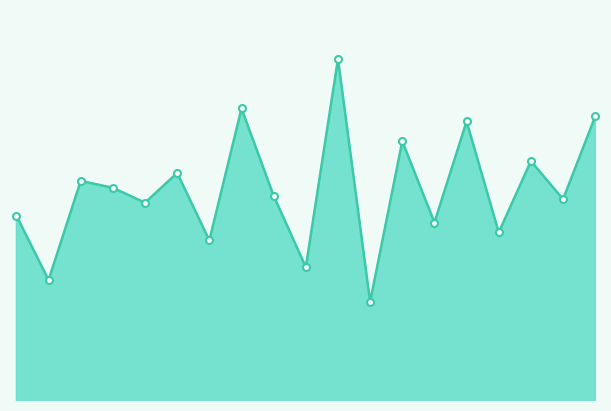

What is the difference between the second highest and minimum values?

3.9